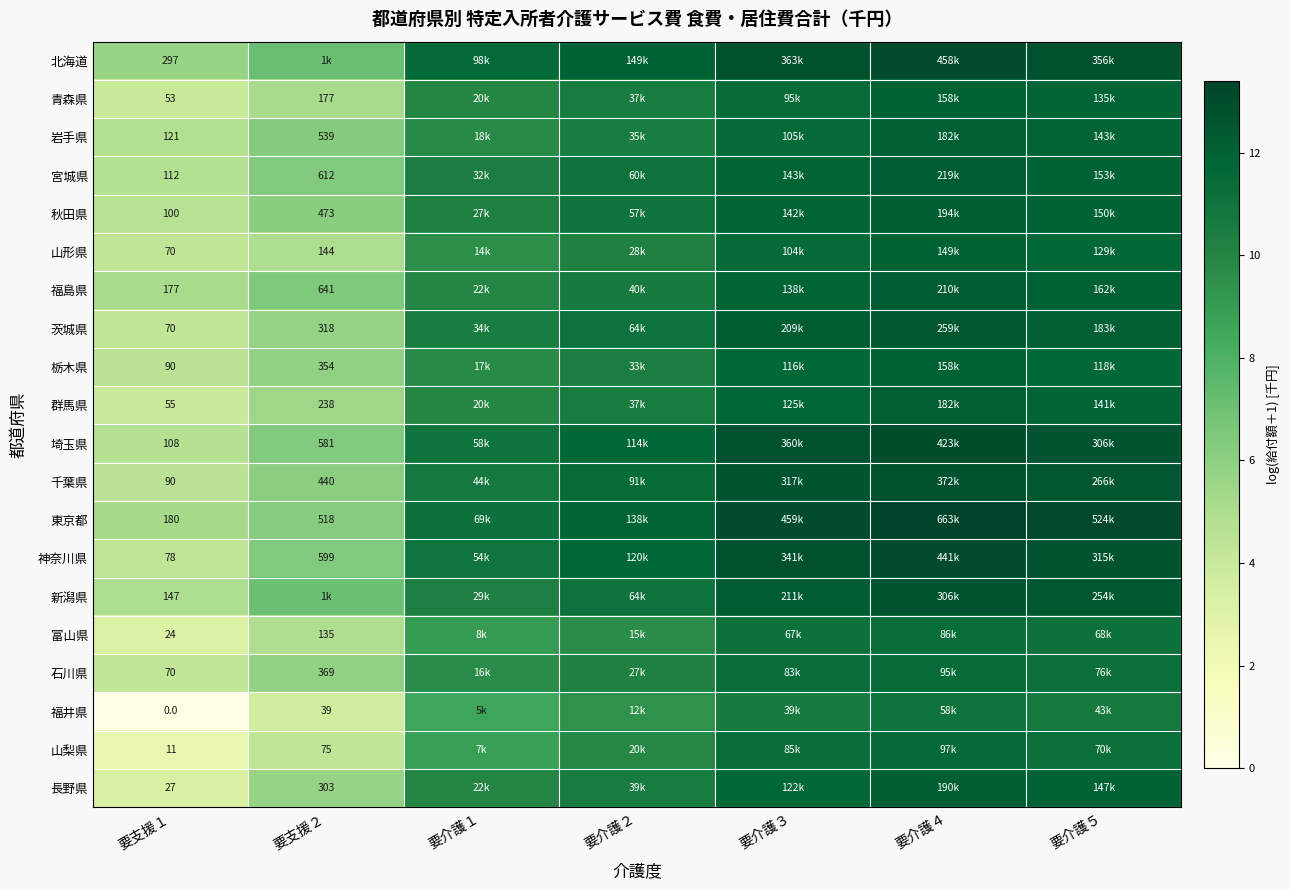

Rank the series by their maximum value, from highest to lowest.

東京都, 北海道, 神奈川県, 埼玉県, 千葉県, 新潟県, 茨城県, 宮城県, 福島県, 秋田県, 長野県, 群馬県, 岩手県, 栃木県, 青森県, 山形県, 山梨県, 石川県, 富山県, 福井県